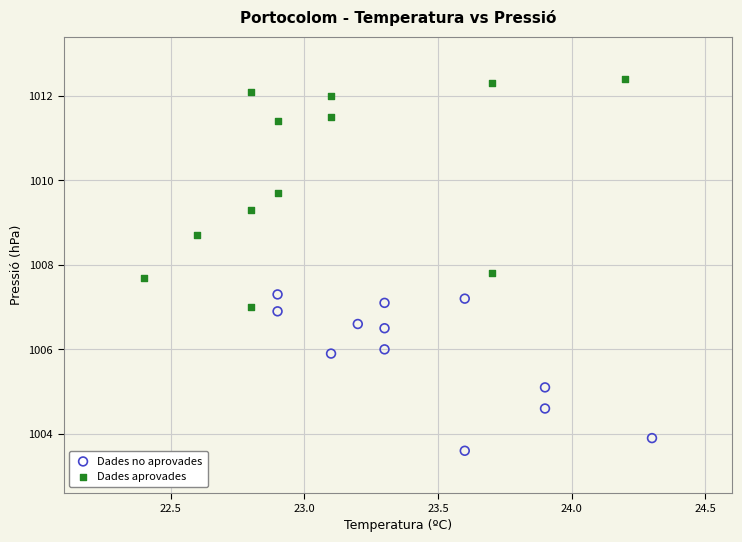

Which series contains the highest Y value?

Dades aprovades